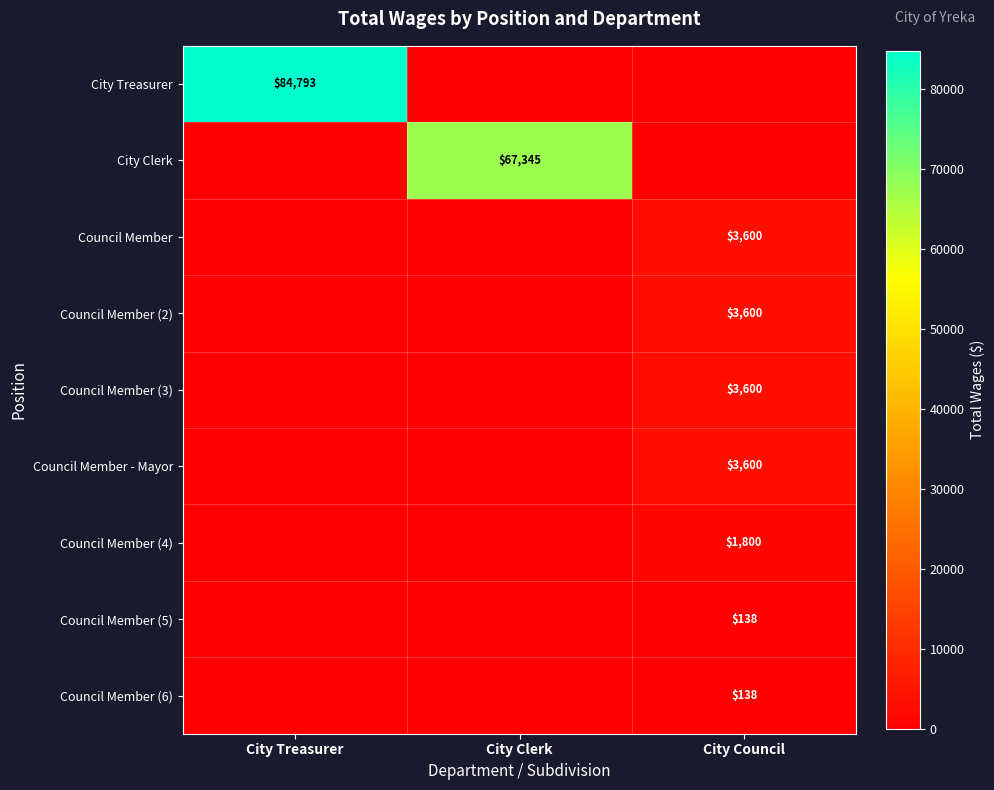

True or false: Council Member (5) has a value of 138 at City Council.

True